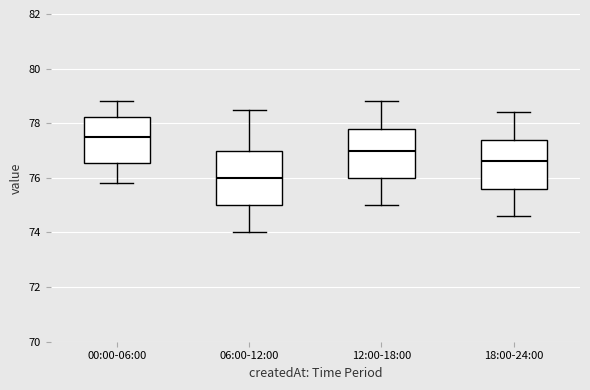

Where does the median line of the box for 06:00-12:00 sit on the y-axis? The values are not printed on the chart, so give them approximately, as read against the axis.

76.0